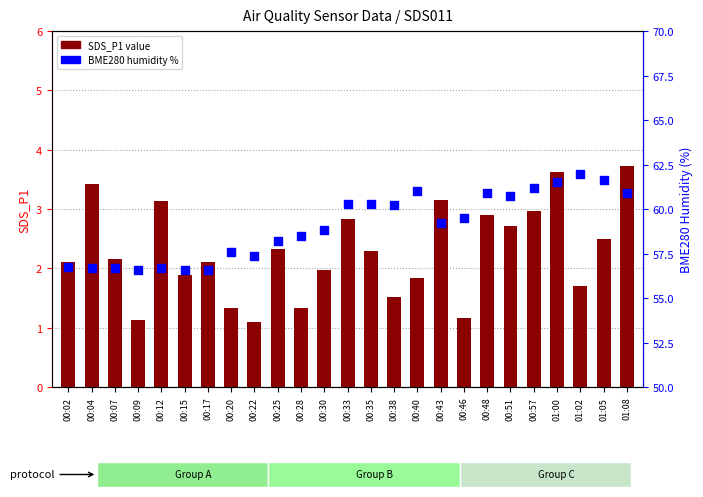

At which category is the sum across all series the highest?

01:00